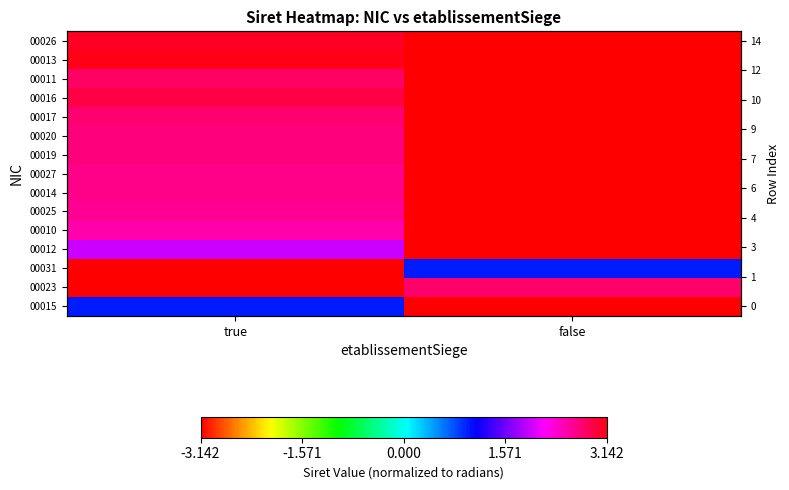

The value of 00014 at false is -5.2. True or false?

False